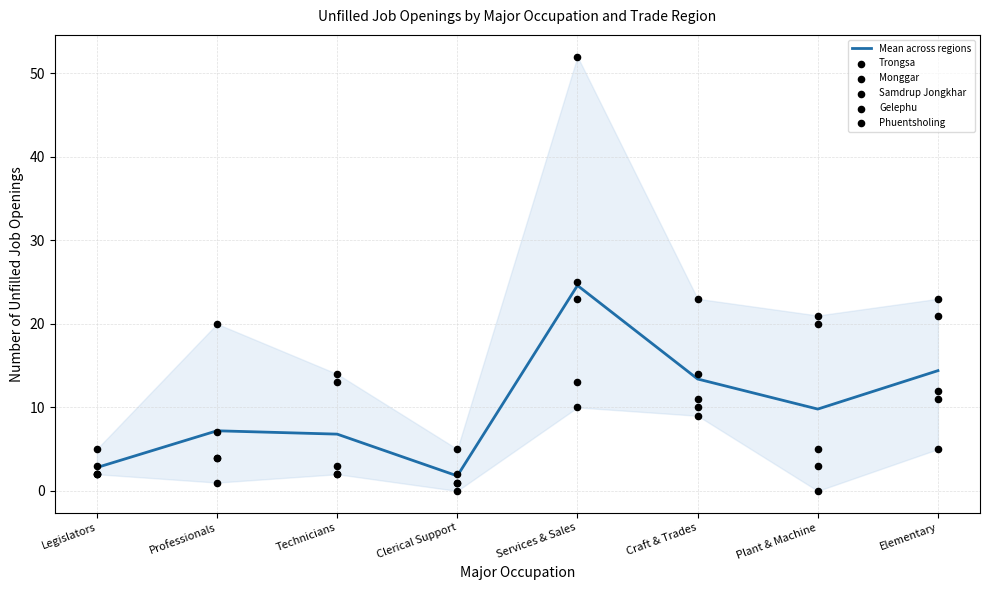

Which series reaches the maximum Y coordinate?

Gelephu